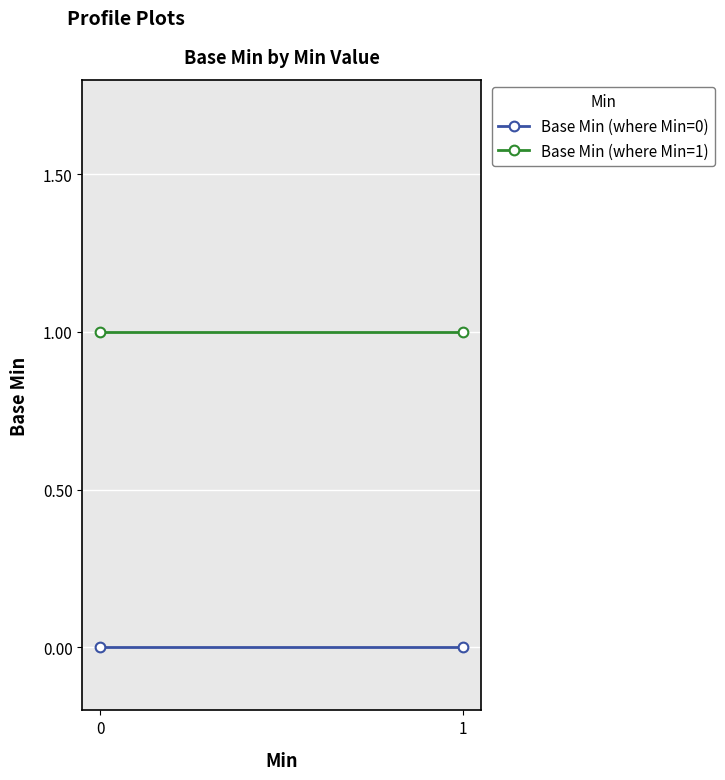

Reading left to right, what are all the values shown in this chart?

Base Min (where Min=0): 0=0	1=0
Base Min (where Min=1): 0=1	1=1